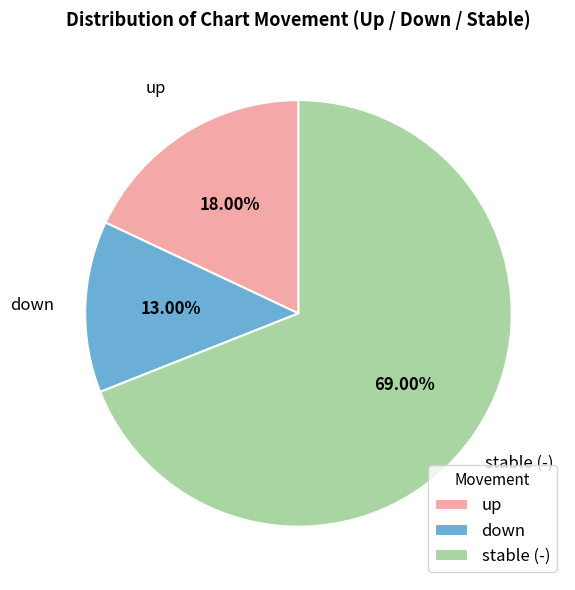

Is it true that up is 11% of the pie?

False